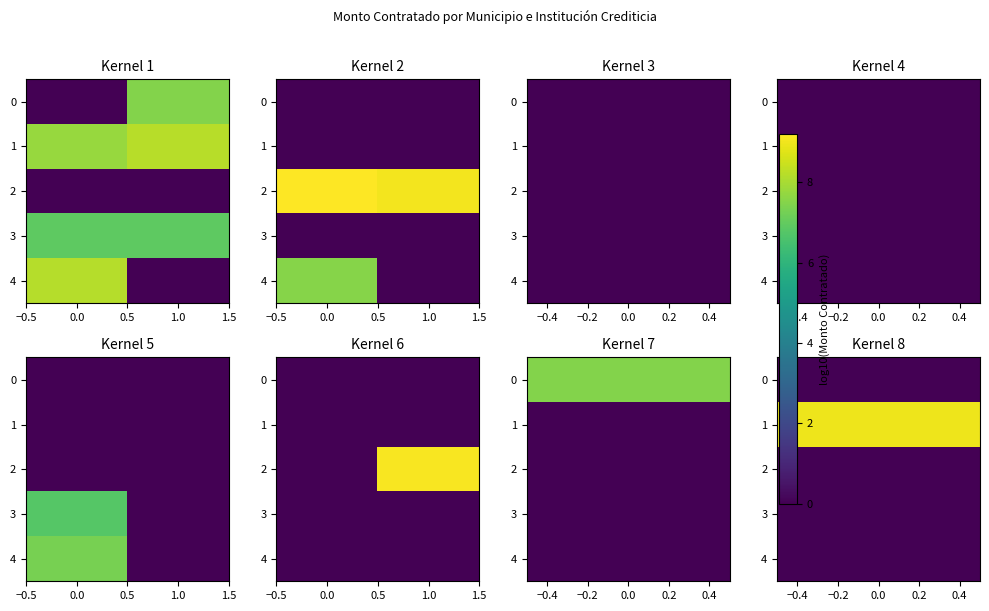

Which series has the widest spread of values?

2